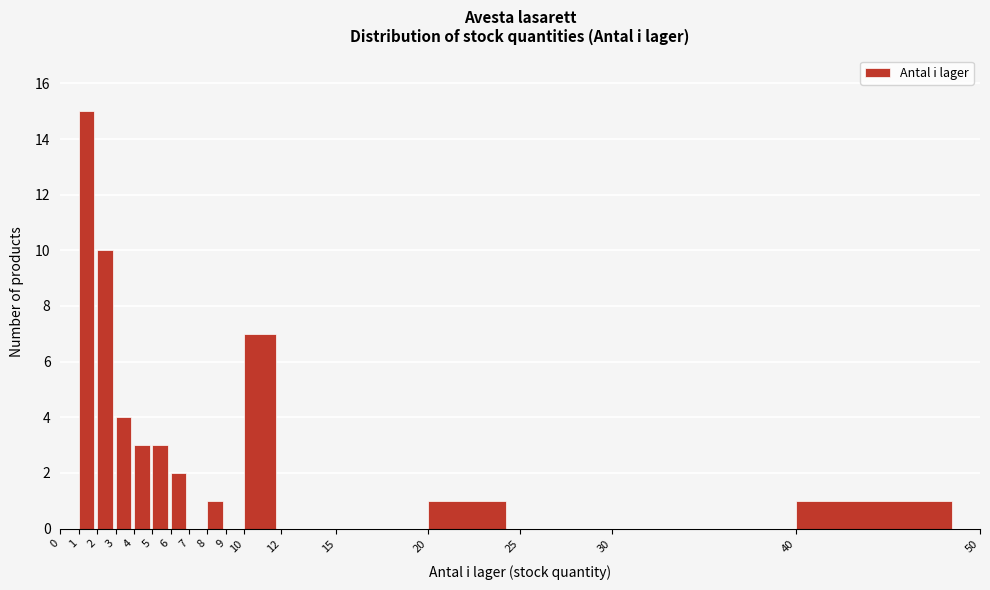

Over which range of the x-axis is the bar tallest?

1 to 2